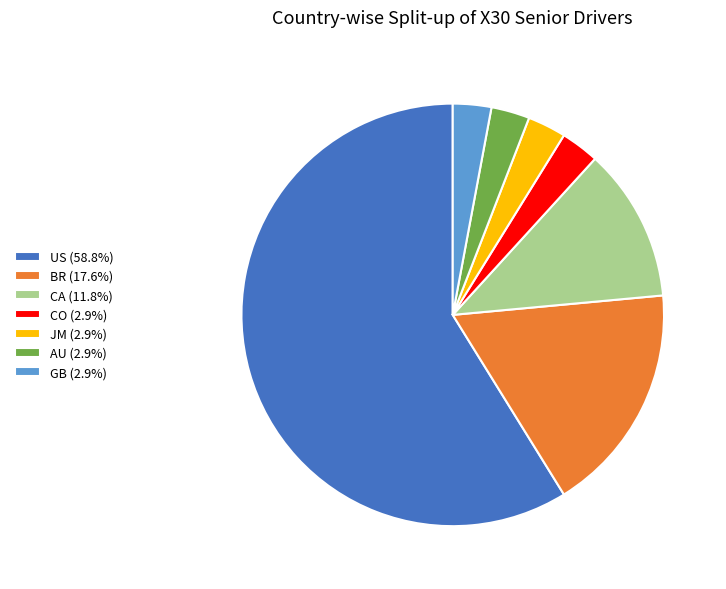

What is the ratio of the value at BR (17.6%) to the value at US (58.8%)?

0.3